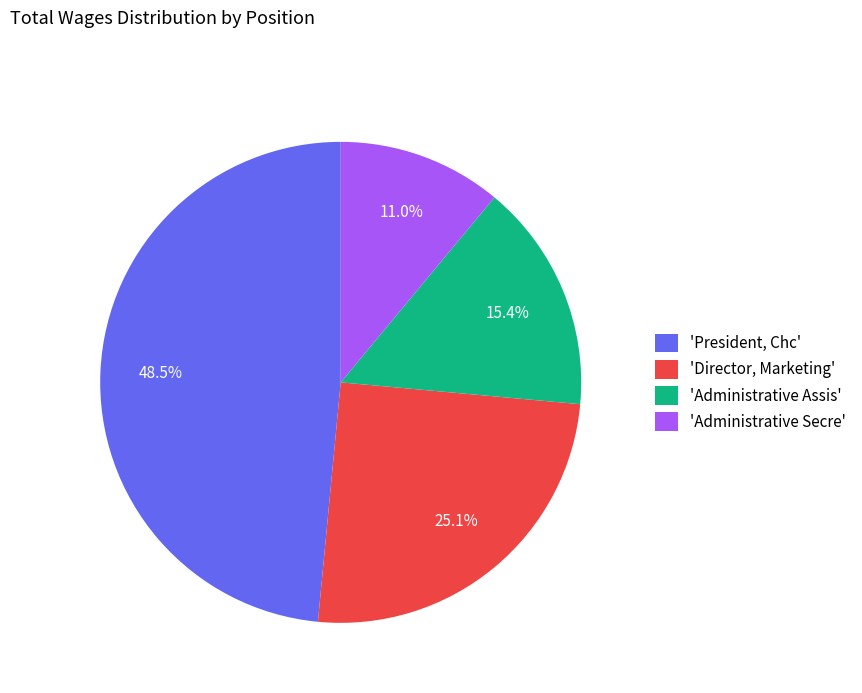

Is there a majority slice in this chart?

No